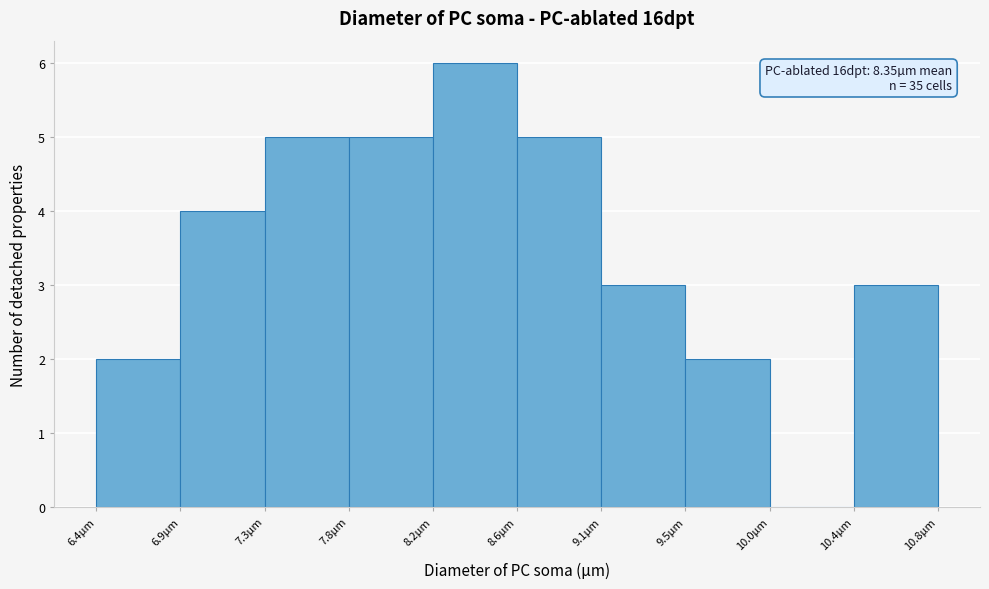

Which range on the x-axis has the tallest bar?

8.20 to 8.65